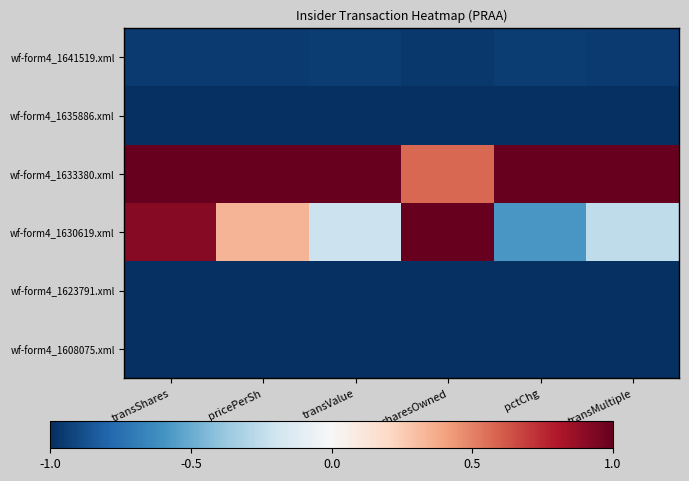

Reading right to left, extract all data points from this chart.

wf-form4_1641519.xml: transMultiple=-1.0	pctChg=-1.0	sharesOwned=-1.0	transValue=-1.0	pricePerSh=-1.0	transShares=-1.0
wf-form4_1635886.xml: transMultiple=-1.0	pctChg=-1.0	sharesOwned=-1.0	transValue=-1.0	pricePerSh=-1.0	transShares=-1.0
wf-form4_1633380.xml: transMultiple=1.0	pctChg=1.0	sharesOwned=0.6	transValue=1.0	pricePerSh=1.0	transShares=1.0
wf-form4_1630619.xml: transMultiple=-0.3	pctChg=-0.6	sharesOwned=1.0	transValue=-0.2	pricePerSh=0.3	transShares=0.9
wf-form4_1623791.xml: transMultiple=-1.0	pctChg=-1.0	sharesOwned=-1.0	transValue=-1.0	pricePerSh=-1.0	transShares=-1.0
wf-form4_1608075.xml: transMultiple=-1.0	pctChg=-1.0	sharesOwned=-1.0	transValue=-1.0	pricePerSh=-1.0	transShares=-1.0